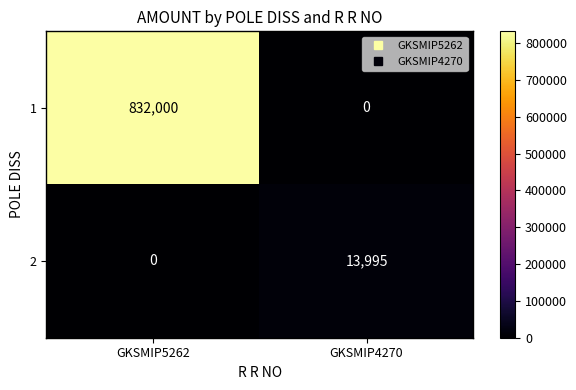

Reading left to right, what are all the values shown in this chart?

1: 832000	0
2: 0	13995